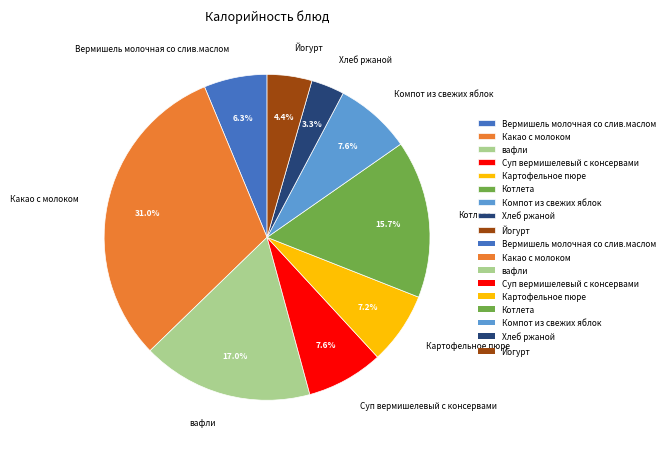

What percentage is the Хлеб ржаной slice, to the nearest percent?

3%